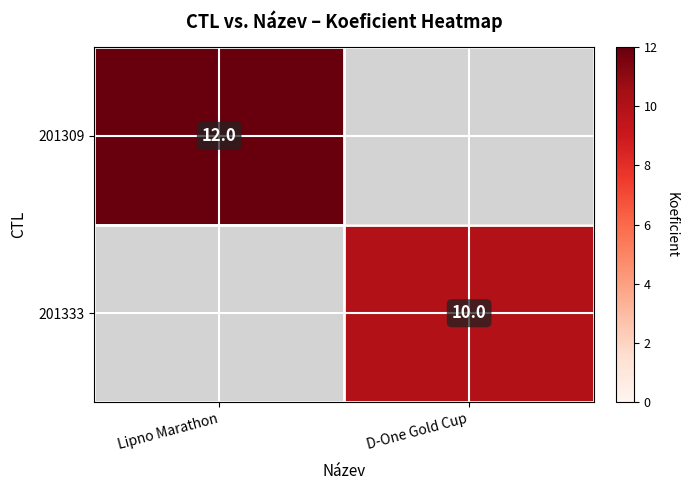

At which category does the chart reach its minimum across all series?

D-One Gold Cup